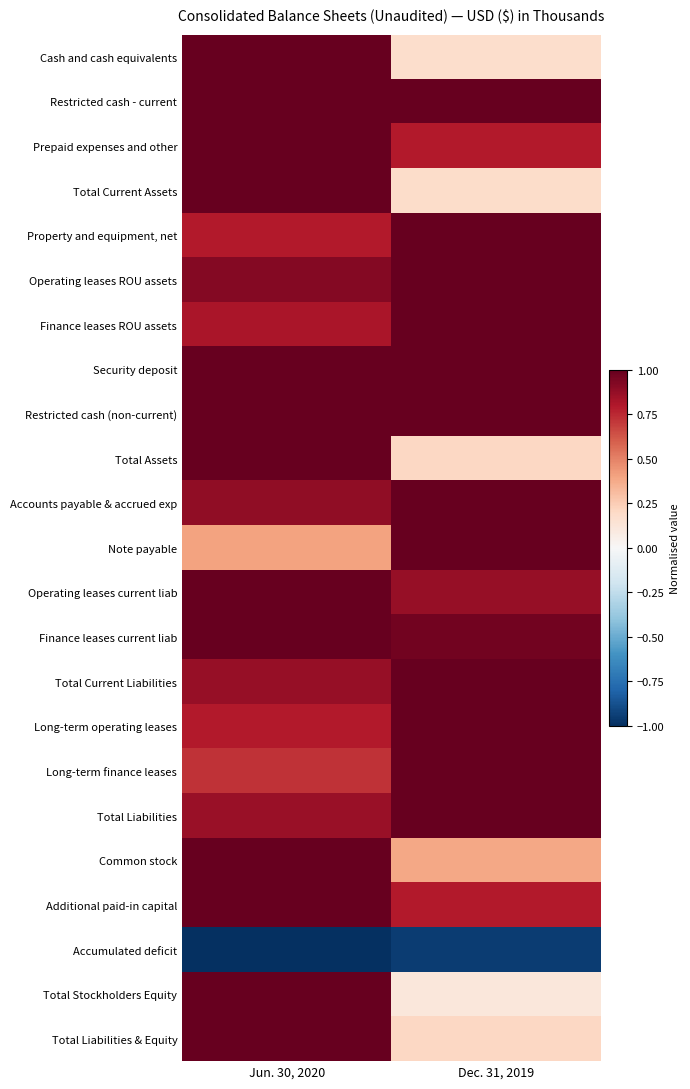

Reading left to right, extract all data points from this chart.

Cash and cash equivalents: Jun. 30, 2020=1.0	Dec. 31, 2019=0.2
Restricted cash - current: Jun. 30, 2020=1.0	Dec. 31, 2019=1.0
Prepaid expenses and other: Jun. 30, 2020=1.0	Dec. 31, 2019=0.8
Total Current Assets: Jun. 30, 2020=1.0	Dec. 31, 2019=0.2
Property and equipment, net: Jun. 30, 2020=0.8	Dec. 31, 2019=1.0
Operating leases ROU assets: Jun. 30, 2020=0.9	Dec. 31, 2019=1.0
Finance leases ROU assets: Jun. 30, 2020=0.8	Dec. 31, 2019=1.0
Security deposit: Jun. 30, 2020=1.0	Dec. 31, 2019=1.0
Restricted cash (non-current): Jun. 30, 2020=1.0	Dec. 31, 2019=1.0
Total Assets: Jun. 30, 2020=1.0	Dec. 31, 2019=0.2
Accounts payable & accrued exp: Jun. 30, 2020=0.9	Dec. 31, 2019=1.0
Note payable: Jun. 30, 2020=0.4	Dec. 31, 2019=1.0
Operating leases current liab: Jun. 30, 2020=1.0	Dec. 31, 2019=0.9
Finance leases current liab: Jun. 30, 2020=1.0	Dec. 31, 2019=1.0
Total Current Liabilities: Jun. 30, 2020=0.9	Dec. 31, 2019=1.0
Long-term operating leases: Jun. 30, 2020=0.8	Dec. 31, 2019=1.0
Long-term finance leases: Jun. 30, 2020=0.7	Dec. 31, 2019=1.0
Total Liabilities: Jun. 30, 2020=0.9	Dec. 31, 2019=1.0
Common stock: Jun. 30, 2020=1.0	Dec. 31, 2019=0.4
Additional paid-in capital: Jun. 30, 2020=1.0	Dec. 31, 2019=0.8
Accumulated deficit: Jun. 30, 2020=-1.0	Dec. 31, 2019=-1.0
Total Stockholders Equity: Jun. 30, 2020=1.0	Dec. 31, 2019=0.1
Total Liabilities & Equity: Jun. 30, 2020=1.0	Dec. 31, 2019=0.2